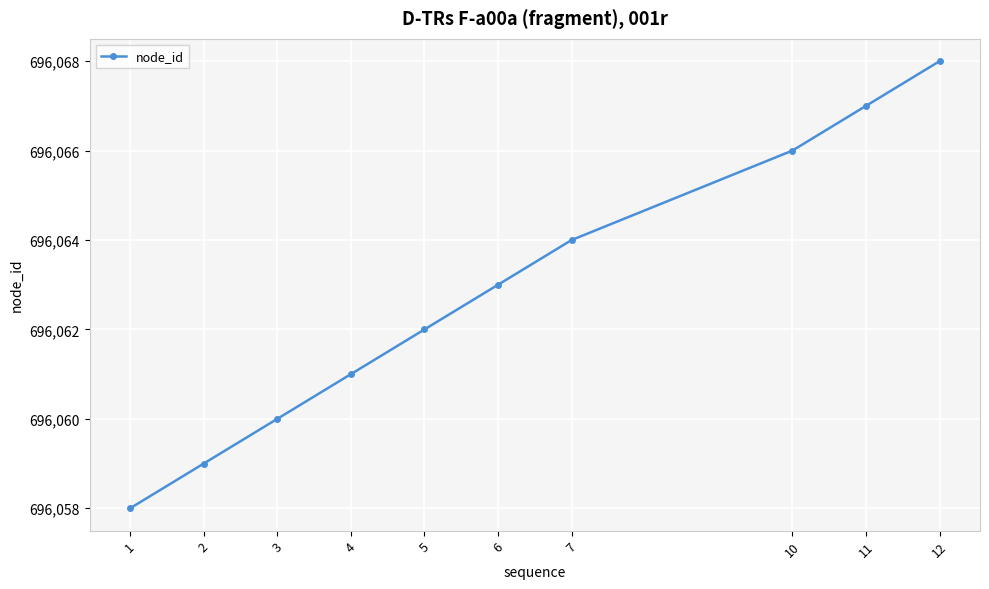

Read the value at 5.

696062